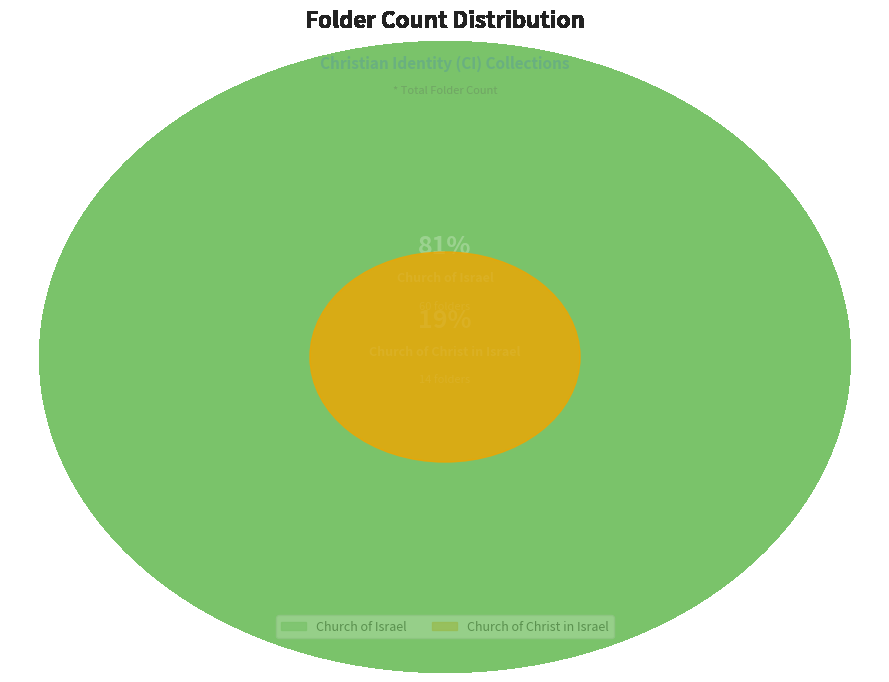

Which slice is the largest?

Church of Israel